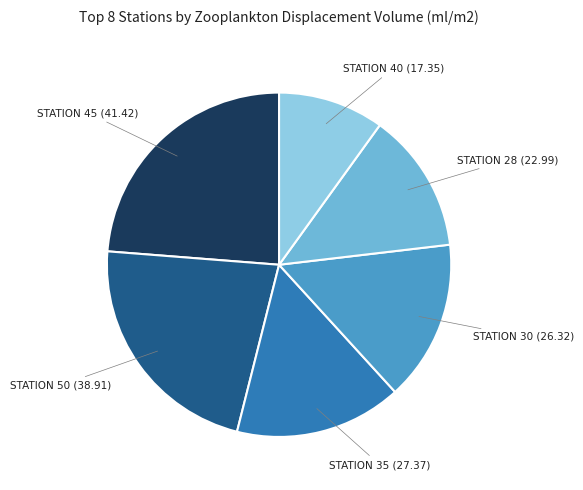

Does any single category account for the majority?

No